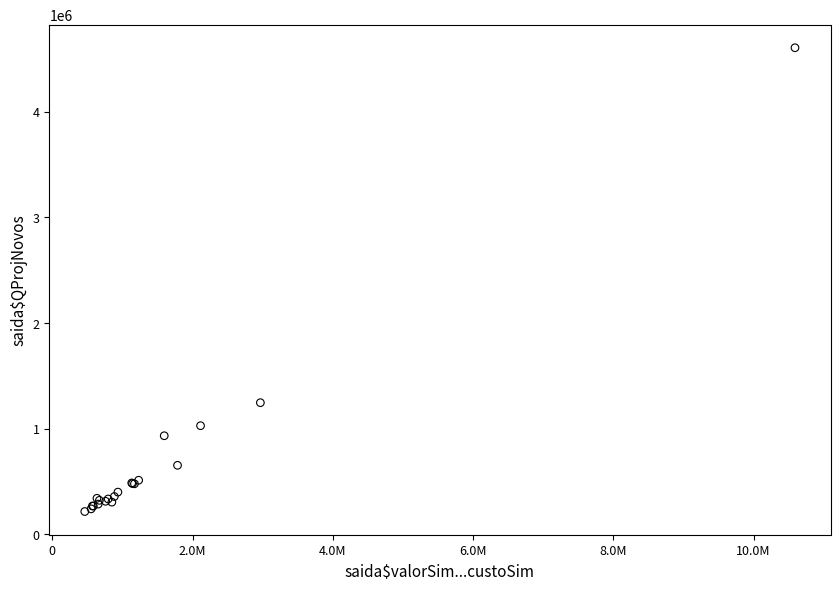

What Y value in the scatter plot is closest to 2410999?

1246026